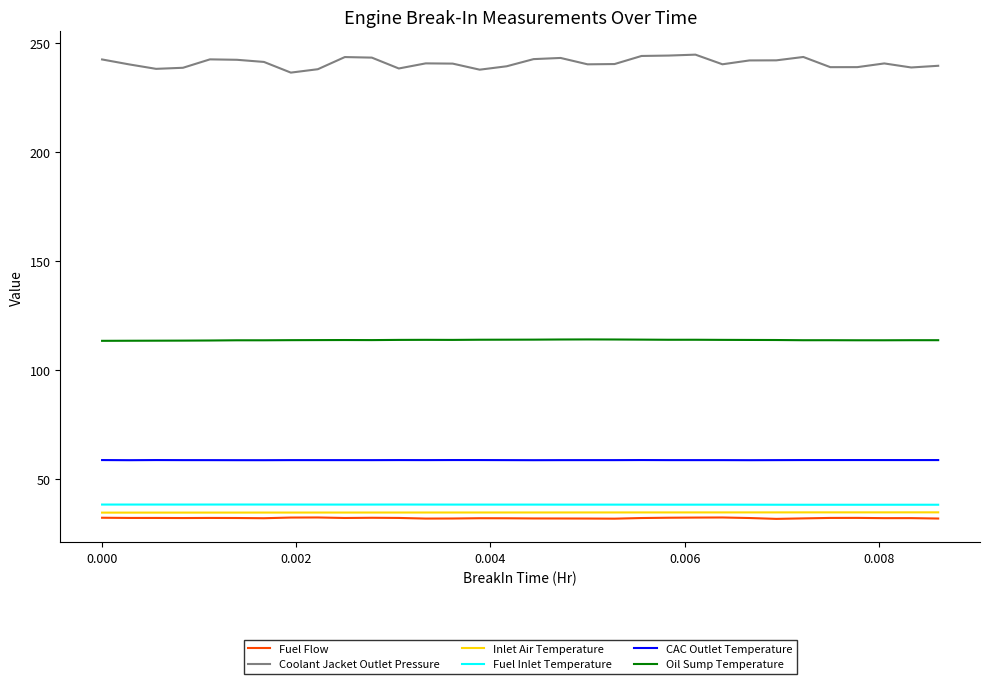

What is the greatest value displayed?

244.5